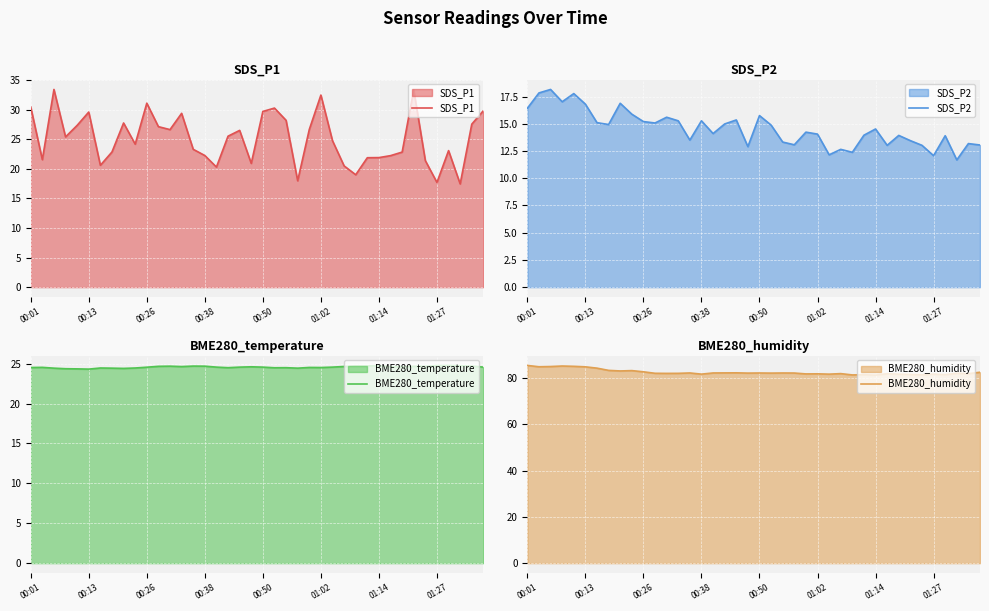

True or false: SDS_P1 has a value of 21.9 at 01:14.

True